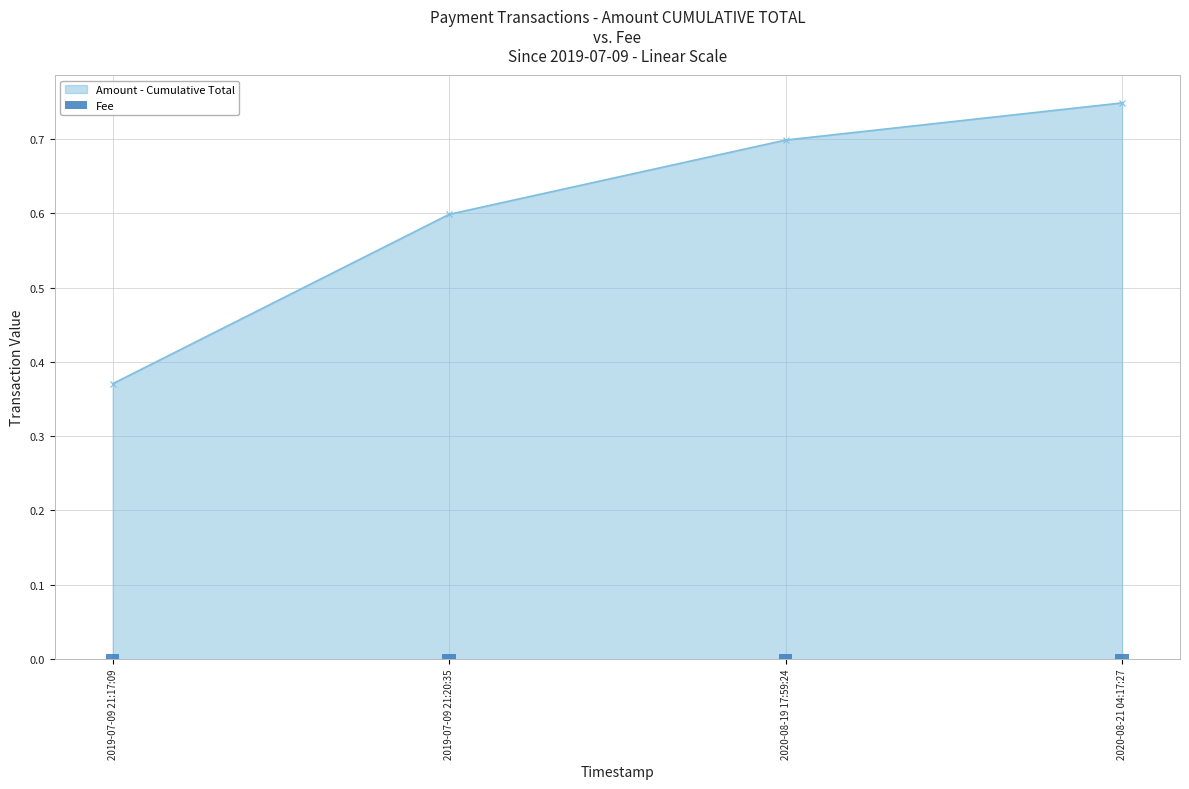

True or false: the data shows 0.4 at 2020-08-19 17:59:24.

False